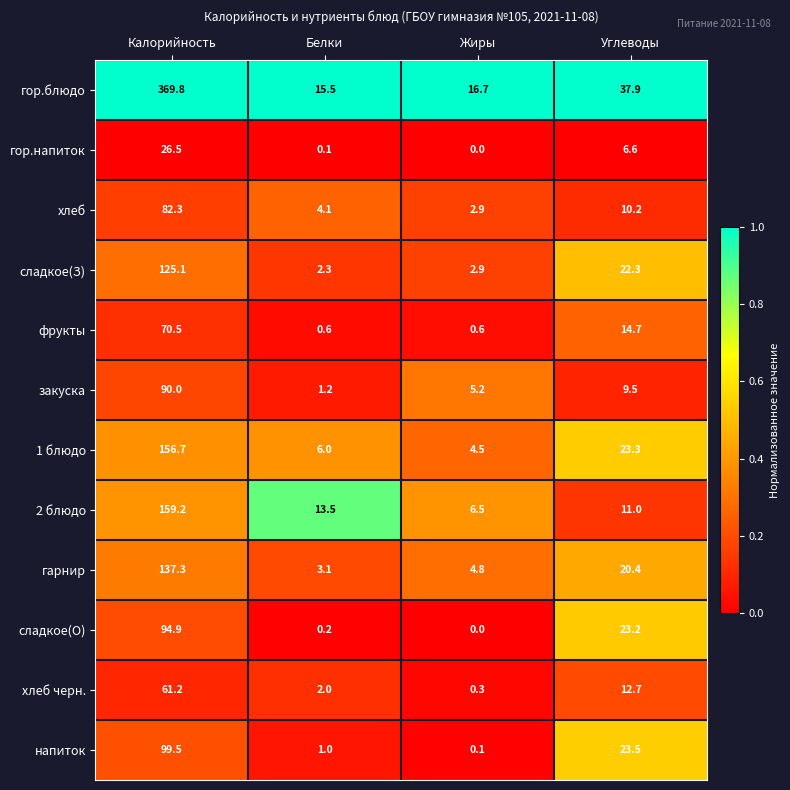

Count the number of data series in this chart.

12